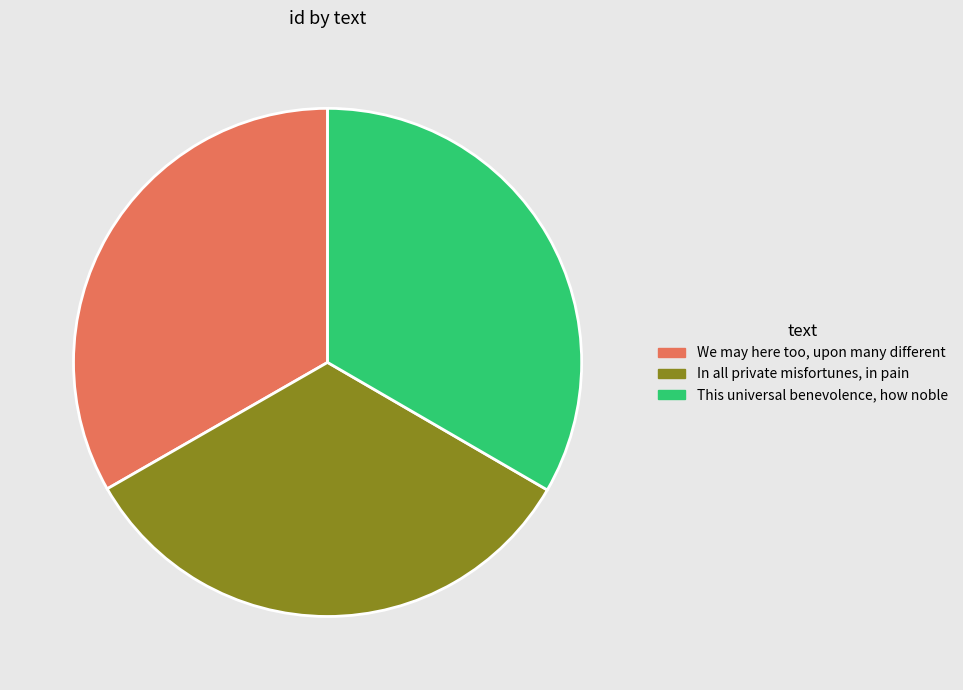

Is there a majority slice in this chart?

No